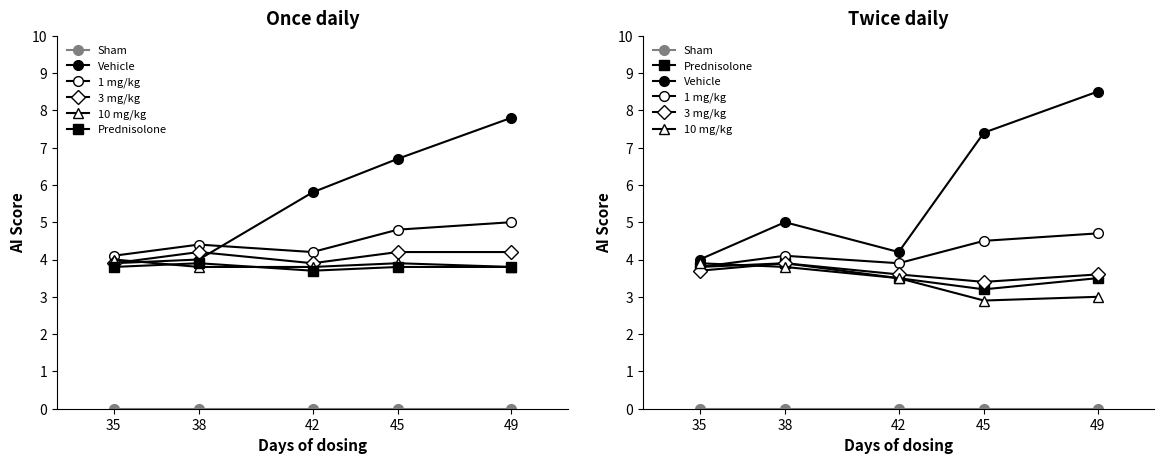

What is the total value across all series at 35?

19.2